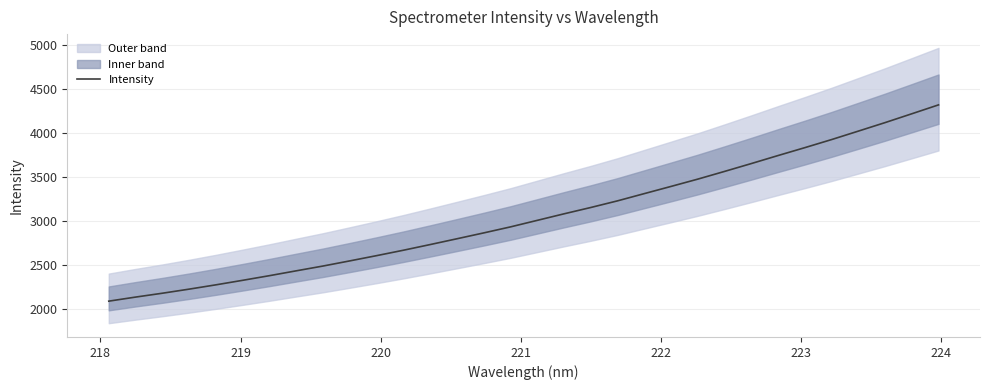

Is this an area chart (filled region under the line)?

No